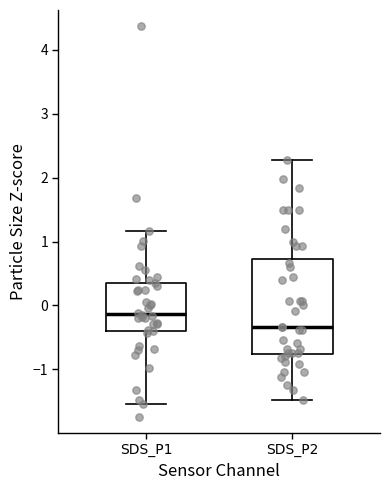

Reading left to right, read every box against the y-axis: the position of its median line, the range the box covers, and the ends of its whiskers. The values are not printed on the chart, so give them approximately, as read against the axis.

SDS_P1: median -0.1, box -0.4 to 0.4, whiskers -1.5 to 1.2
SDS_P2: median -0.3, box -0.8 to 0.7, whiskers -1.5 to 2.3